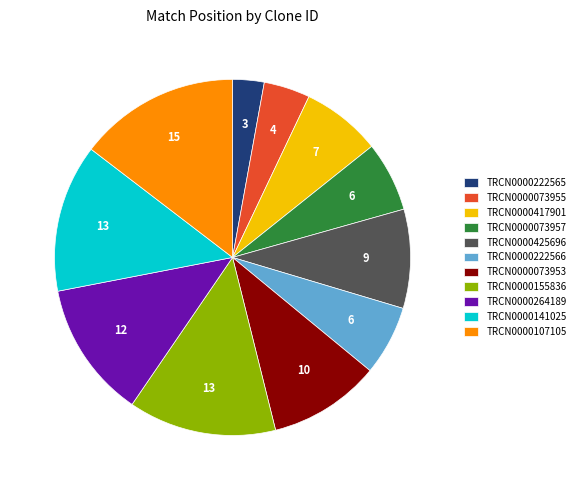

The TRCN0000155836 slice represents 23% of the pie. True or false?

False